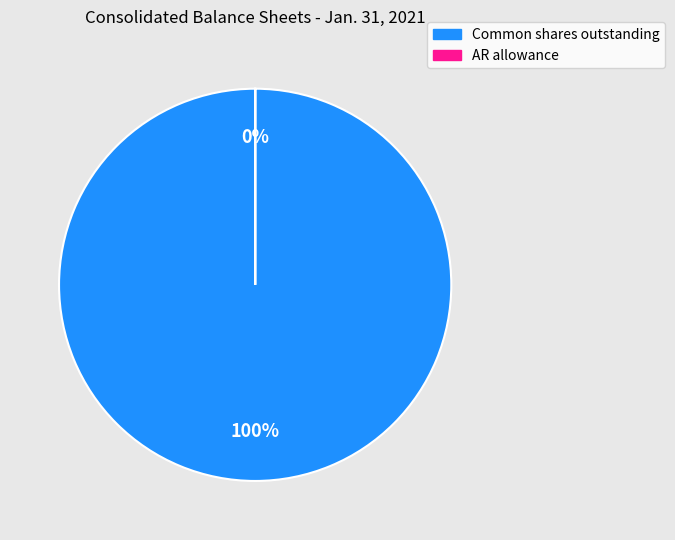

Does Accounts receivable, allowance for doubtful accounts account for over 50% of the chart?

No